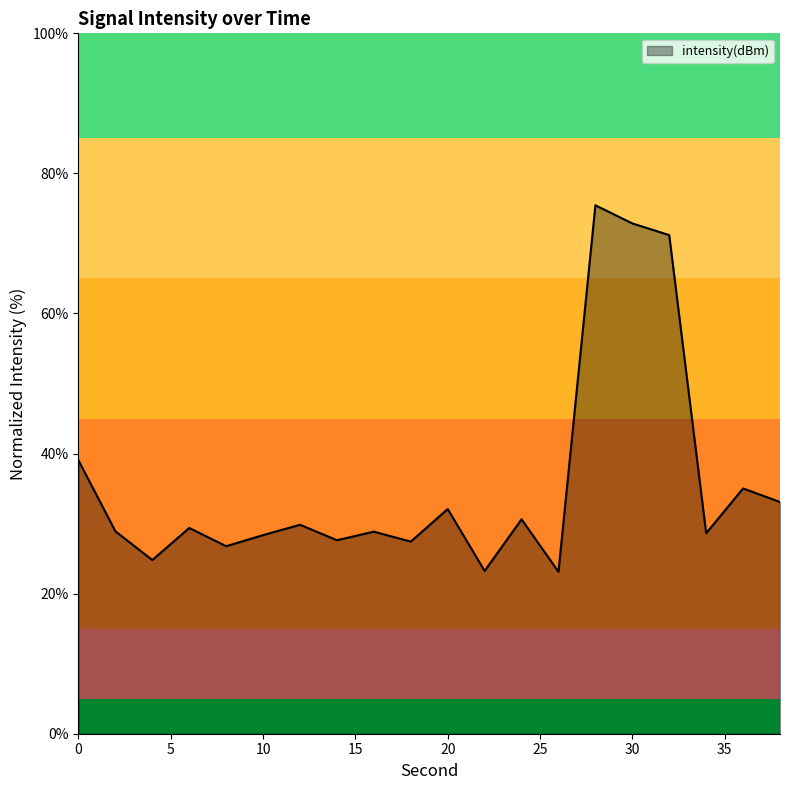

What is the smallest value displayed?

23.1